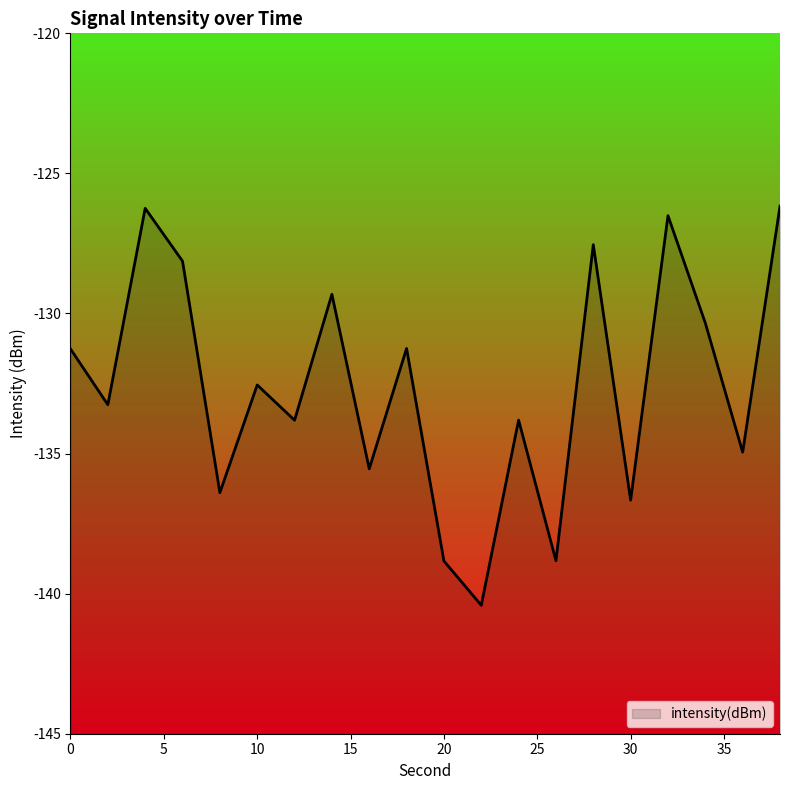

Which has a higher value, 8 or 24?

24